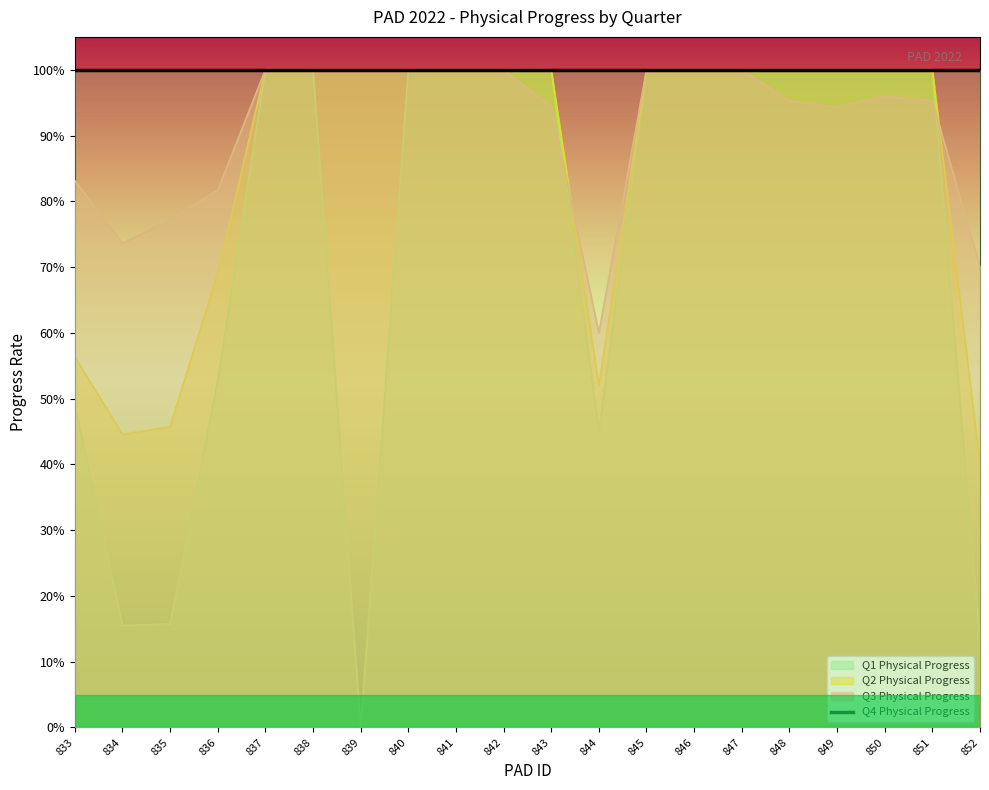

True or false: Q1 Physical Progress and Q3 Physical Progress cross at least once.

True